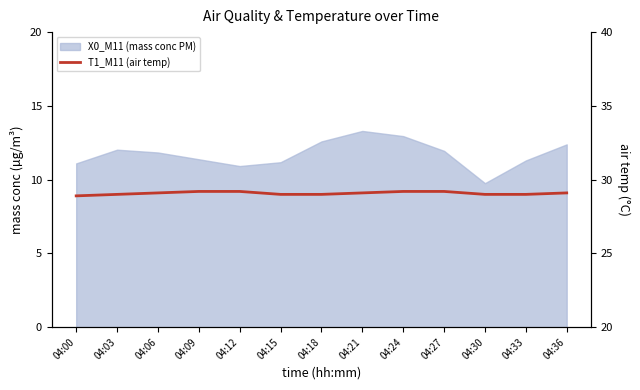

Reading left to right, what are all the values shown in this chart?

28.9	29.0	29.1	29.2	29.2	29.0	29.0	29.1	29.2	29.2	29.0	29.0	29.1